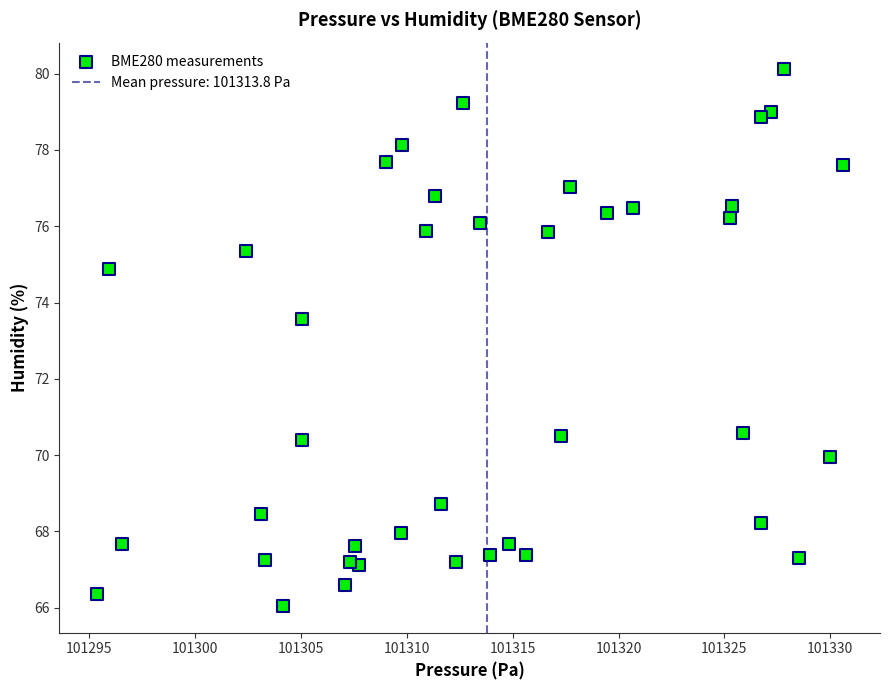

What Y value in the scatter plot is closest to 73?

73.6